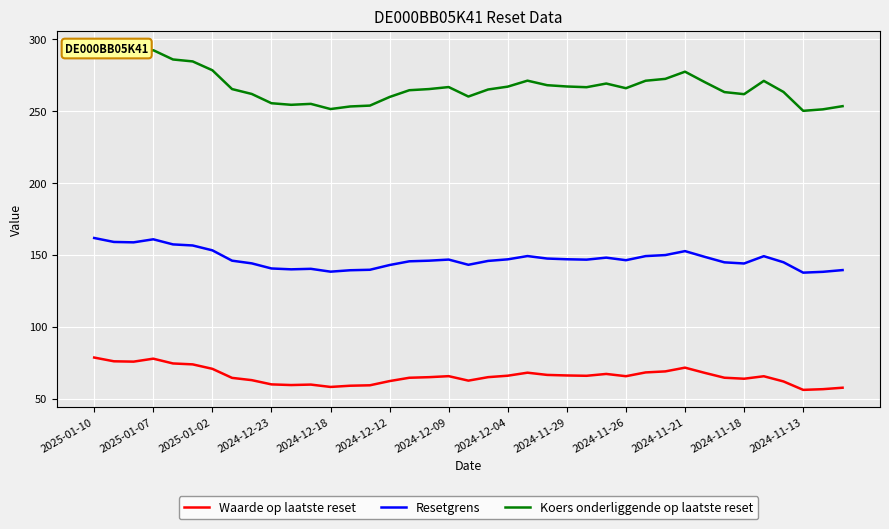

True or false: Resetgrens has a value of 144.0 at 2024-11-18.

True